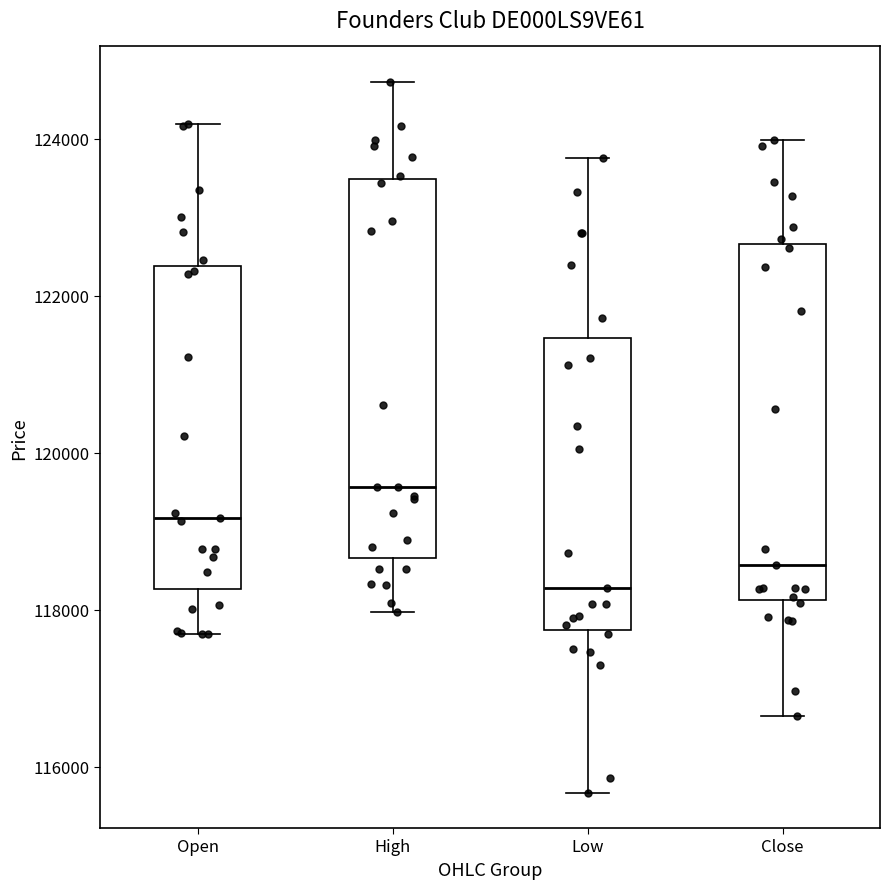

Which box has the lowest median line?

Low